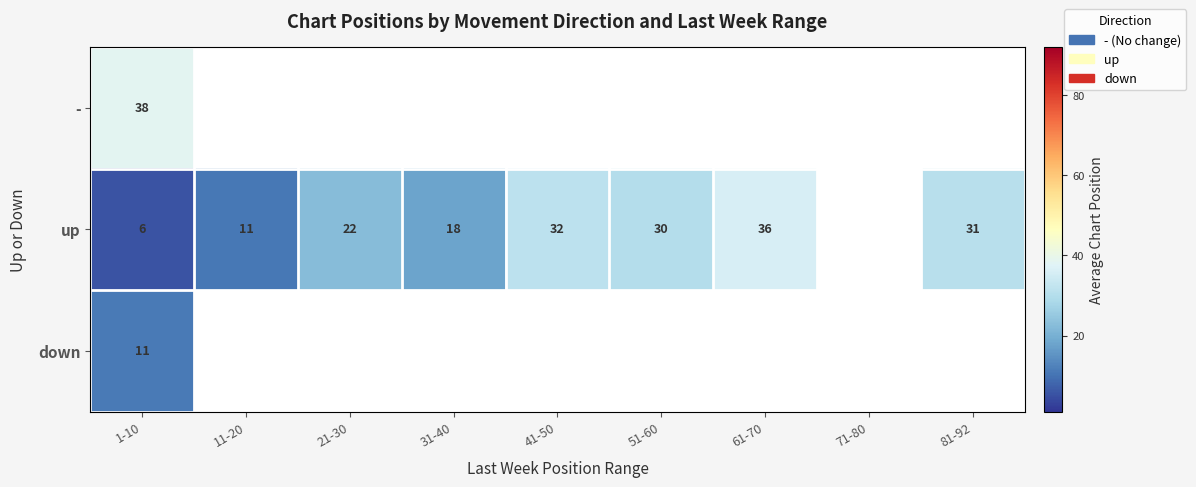

What is the difference between the up values at 31-40 and 11-20?

7